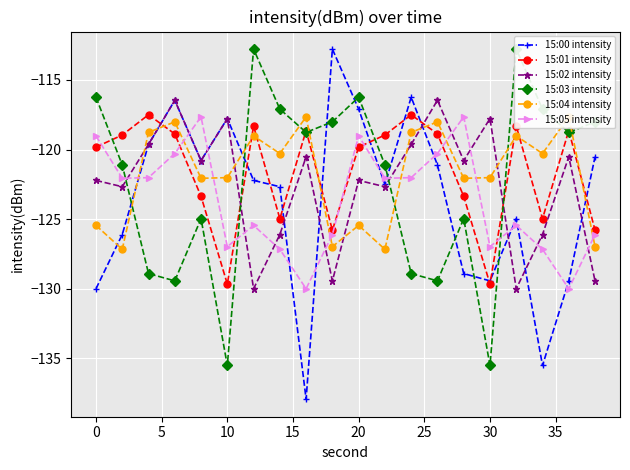

After their last crossing, which series has the higher values: 15:04 intensity or 15:01 intensity?

15:01 intensity